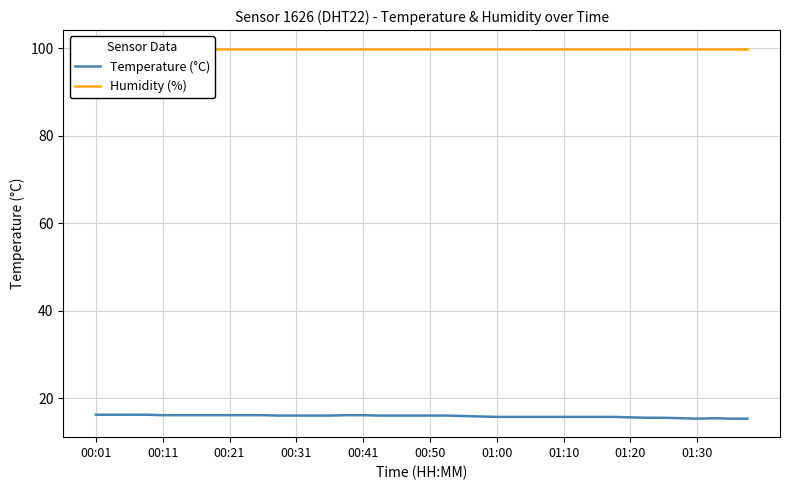

Count the number of categories in the chart.

40